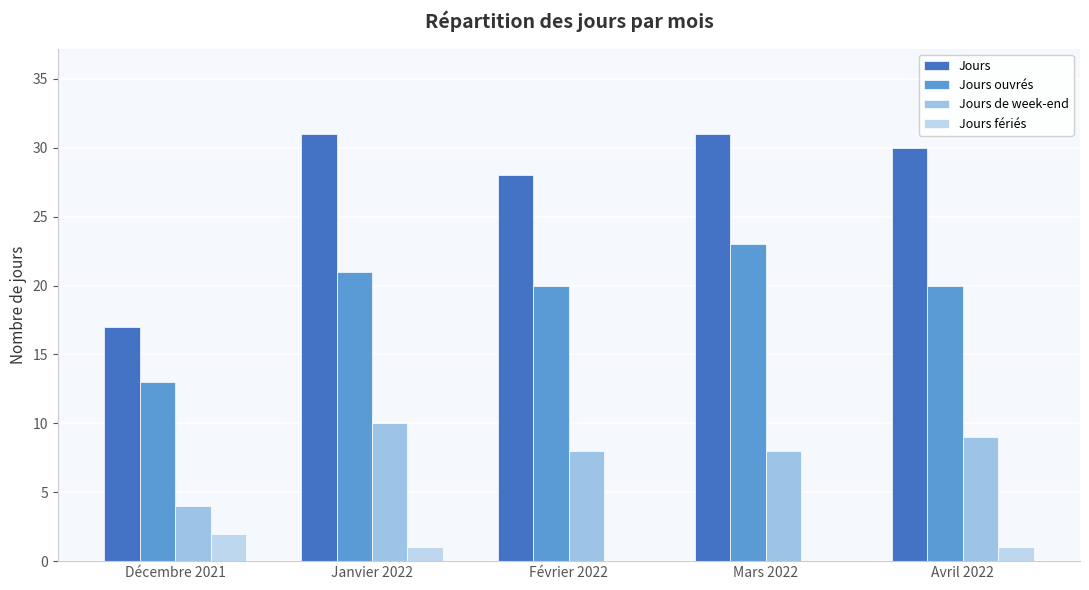

Are the bars horizontal?

No